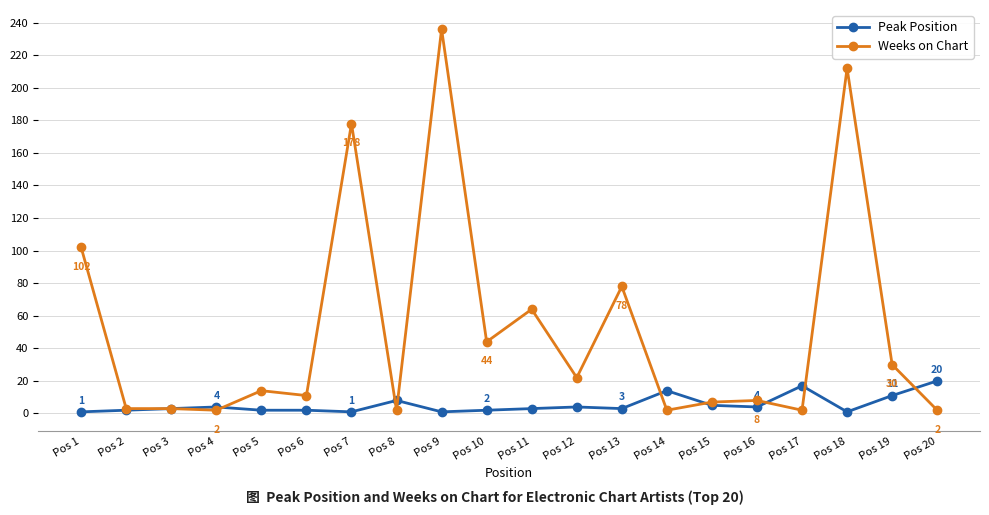

At which category is the sum across all series the highest?

Pos 9